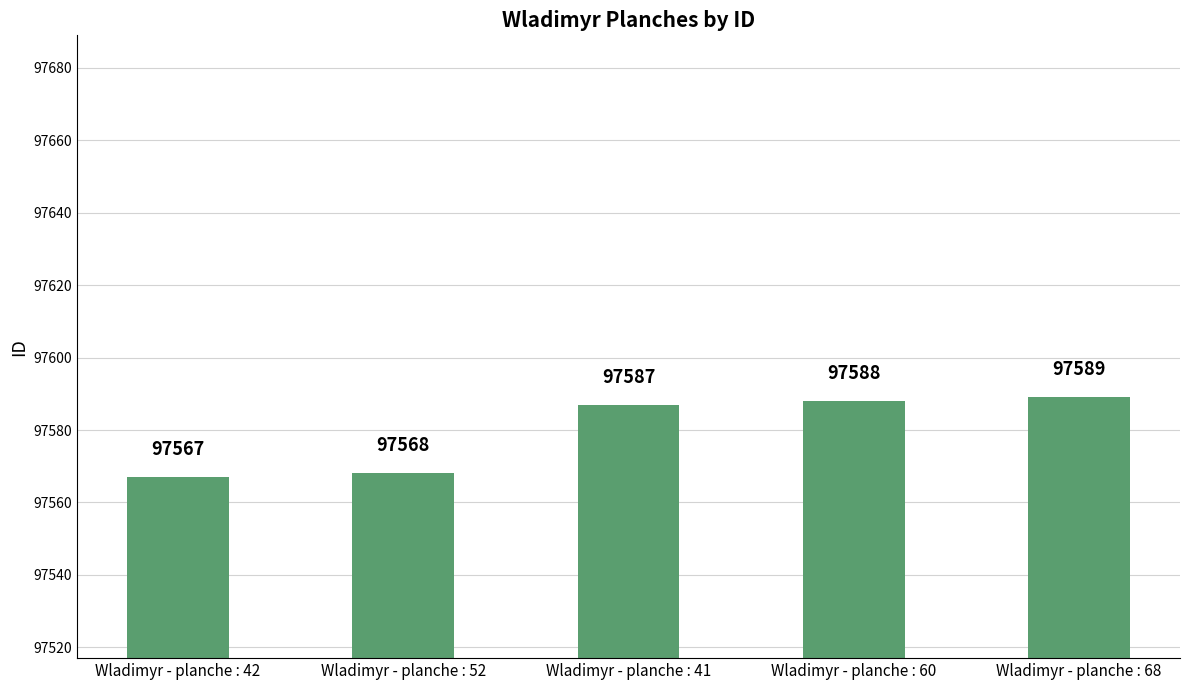

Are the bars horizontal?

No